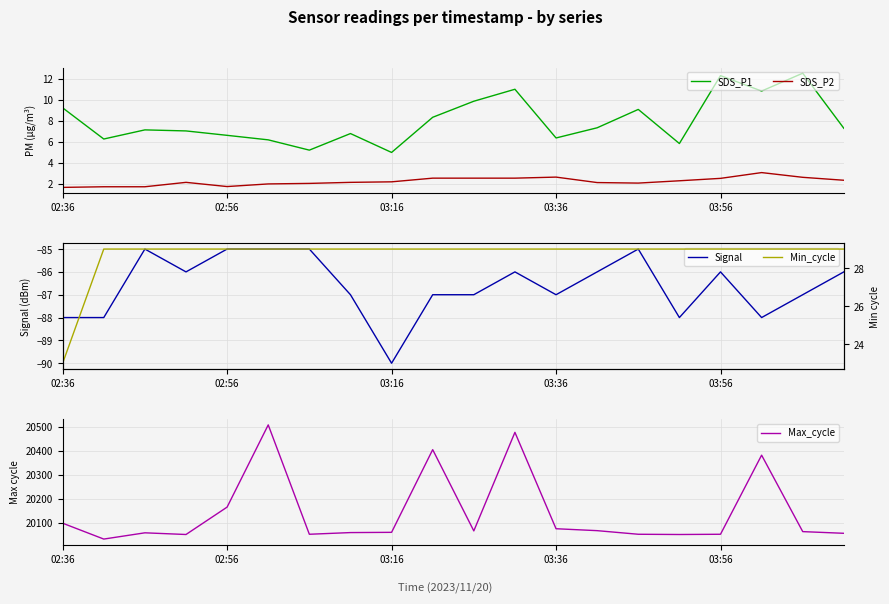

What is the label of the 19th point from the left?

18